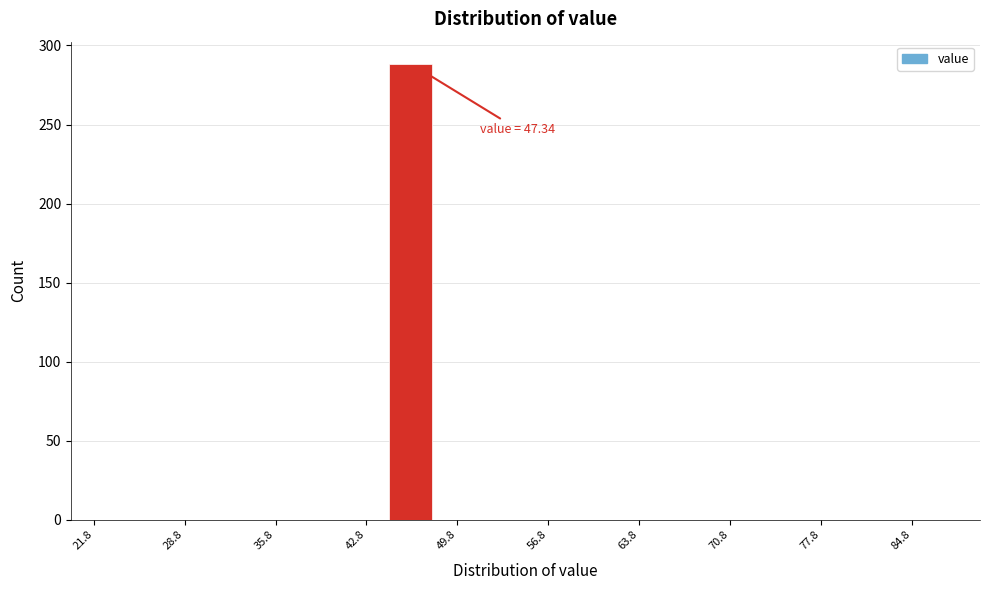

Around what value on the x-axis is the tallest bar? Give the approximate position of its centre, as read against the axis.

46